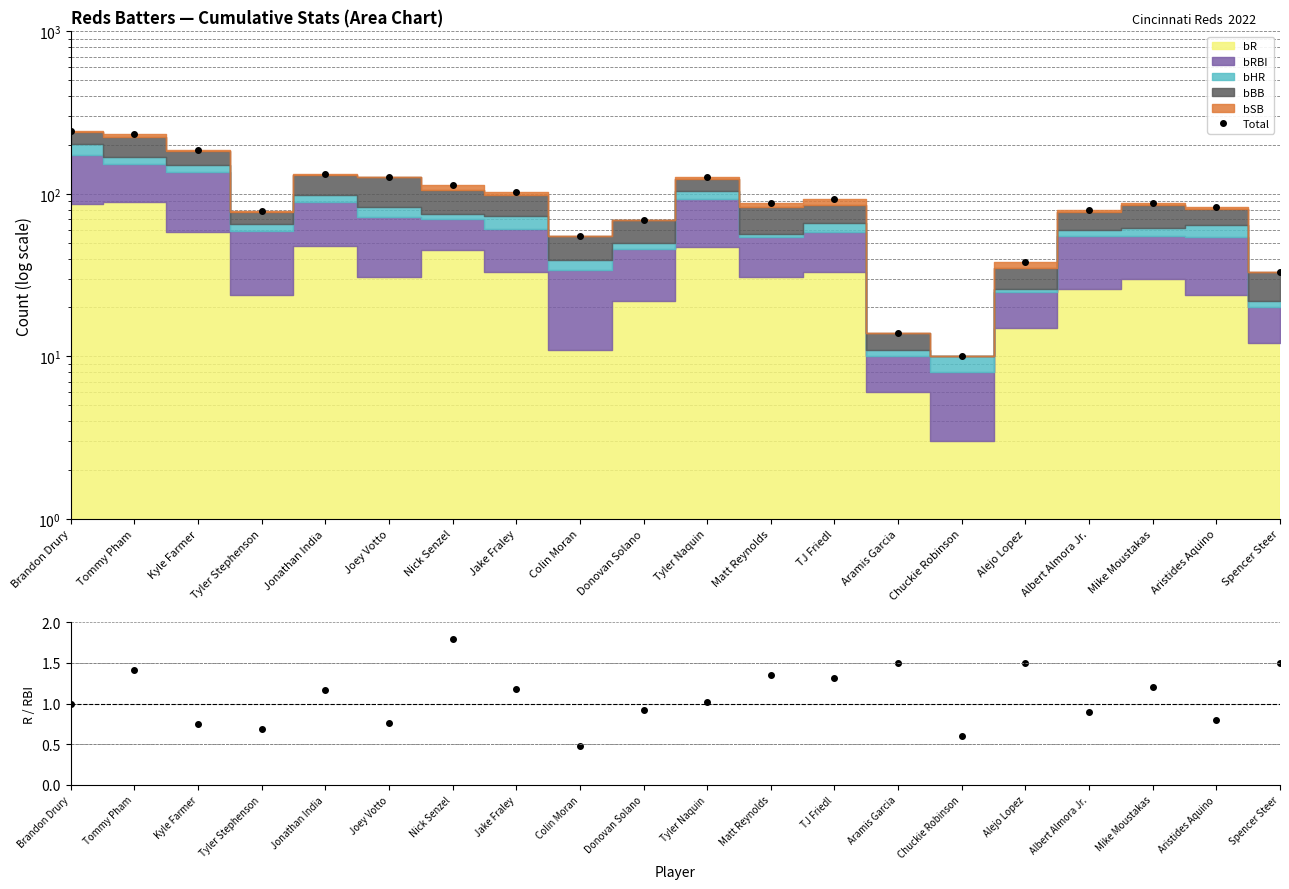

Is the value of Total at Albert Almora Jr. greater than the value of R/RBI at Jonathan India?

Yes